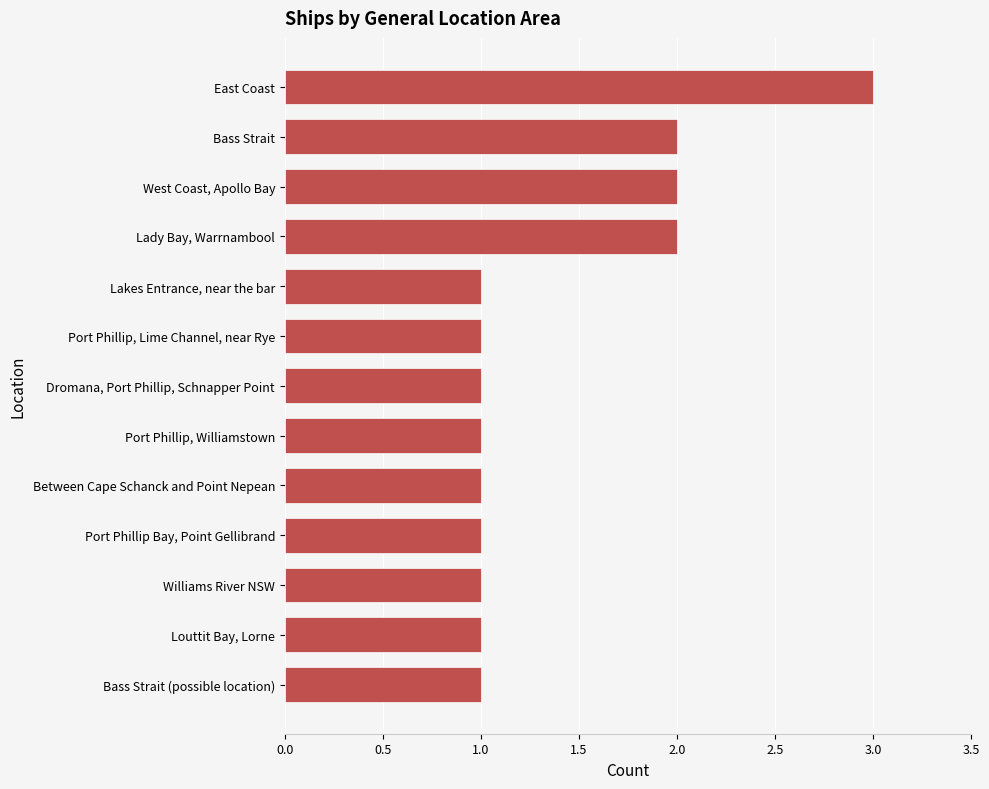

What position from the top is Bass Strait (possible location)?

13